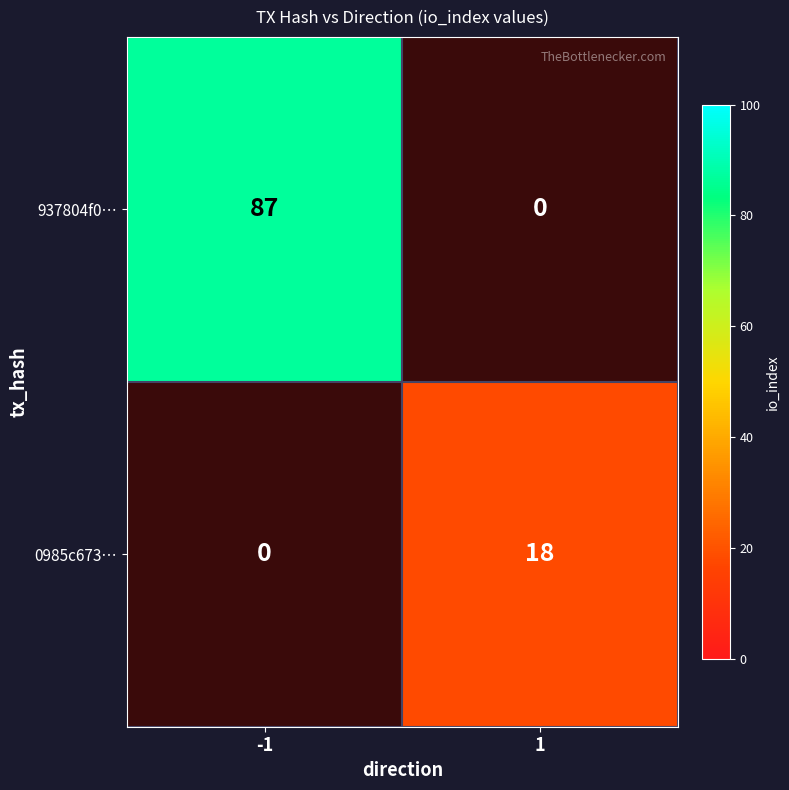

What value does the 937804f0… series have at -1, to the nearest 10?

90